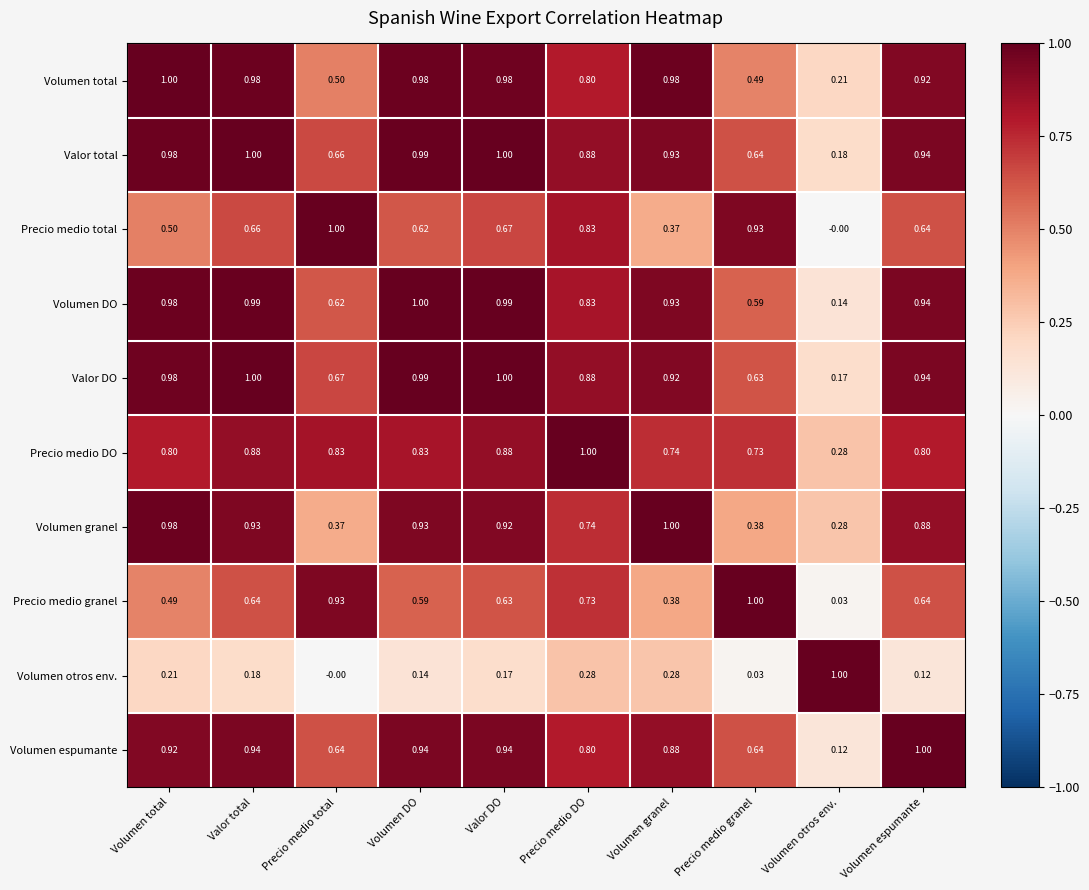

Rank the series at Precio medio total from lowest to highest value.

Volumen otros env., Volumen granel, Volumen total, Volumen DO, Volumen espumante, Valor total, Valor DO, Precio medio DO, Precio medio granel, Precio medio total